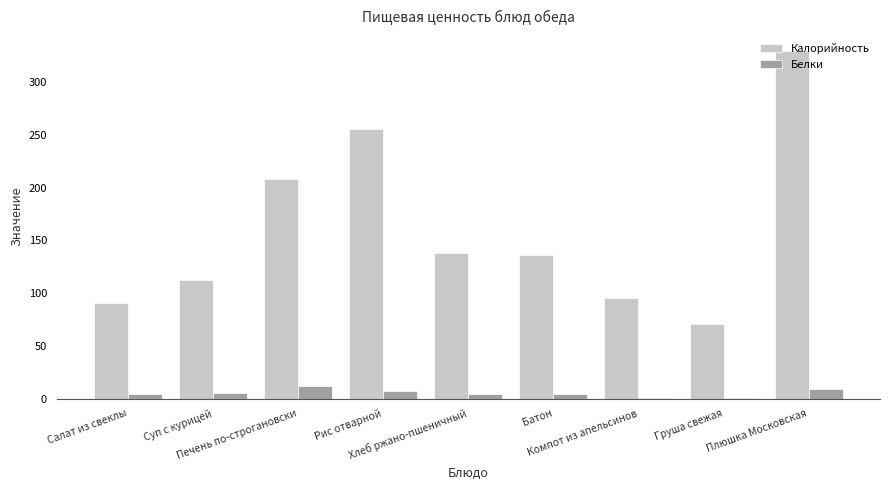

What is the sum of all Калорийность values?

1435.4